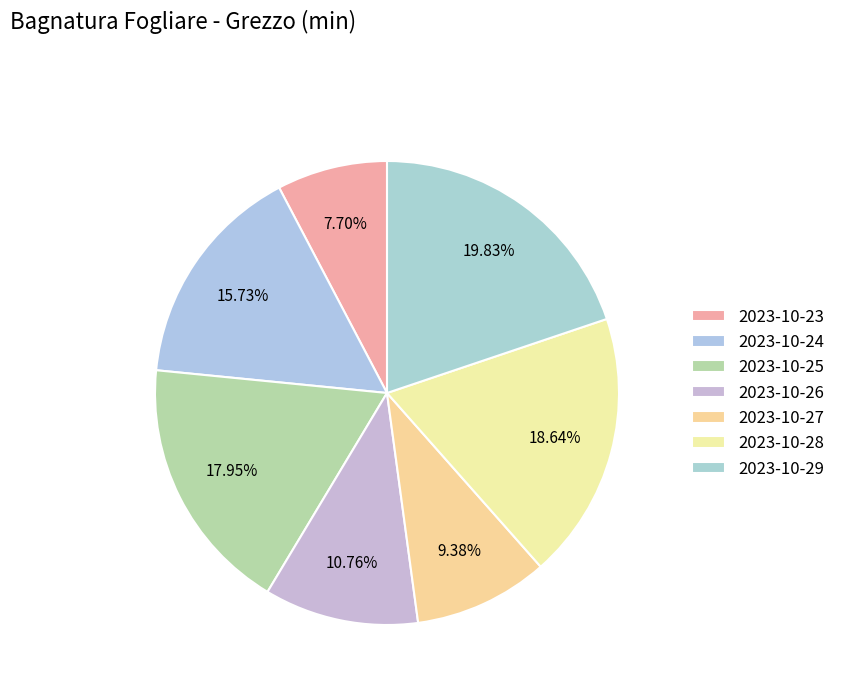

How many segments does this pie chart have?

7